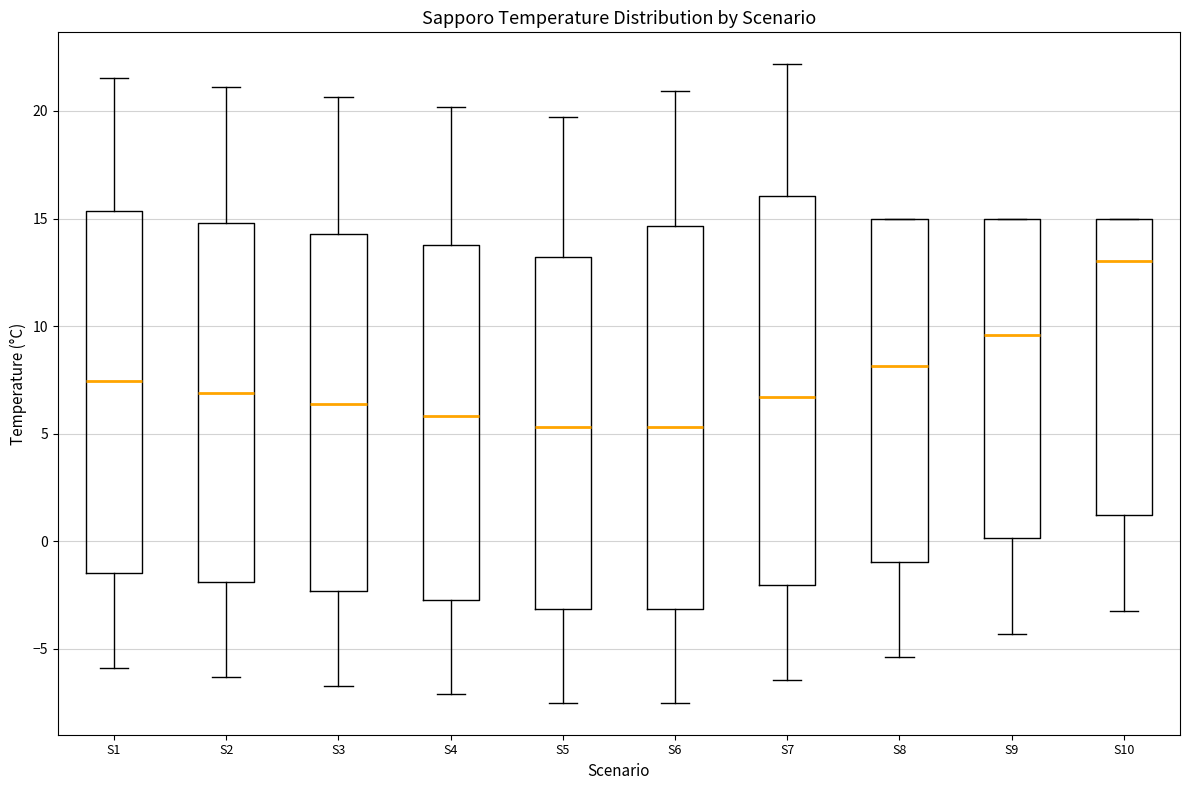

Reading left to right, read every box against the y-axis: the position of its median line, the range the box covers, and the ends of its whiskers. The values are not printed on the chart, so give them approximately, as read against the axis.

S1: median 7.5, box -1.5 to 15.5, whiskers -6.0 to 21.5
S2: median 7.0, box -2.0 to 15.0, whiskers -6.5 to 21.0
S3: median 6.5, box -2.5 to 14.5, whiskers -6.5 to 20.5
S4: median 6.0, box -2.5 to 14.0, whiskers -7.0 to 20.0
S5: median 5.5, box -3.0 to 13.0, whiskers -7.5 to 19.5
S6: median 5.5, box -3.0 to 14.5, whiskers -7.5 to 21.0
S7: median 6.5, box -2.0 to 16.0, whiskers -6.5 to 22.0
S8: median 8.0, box -1.0 to 15.0, whiskers -5.5 to 15.0
S9: median 9.5, box 0.0 to 15.0, whiskers -4.5 to 15.0
S10: median 13.0, box 1.0 to 15.0, whiskers -3.0 to 15.0